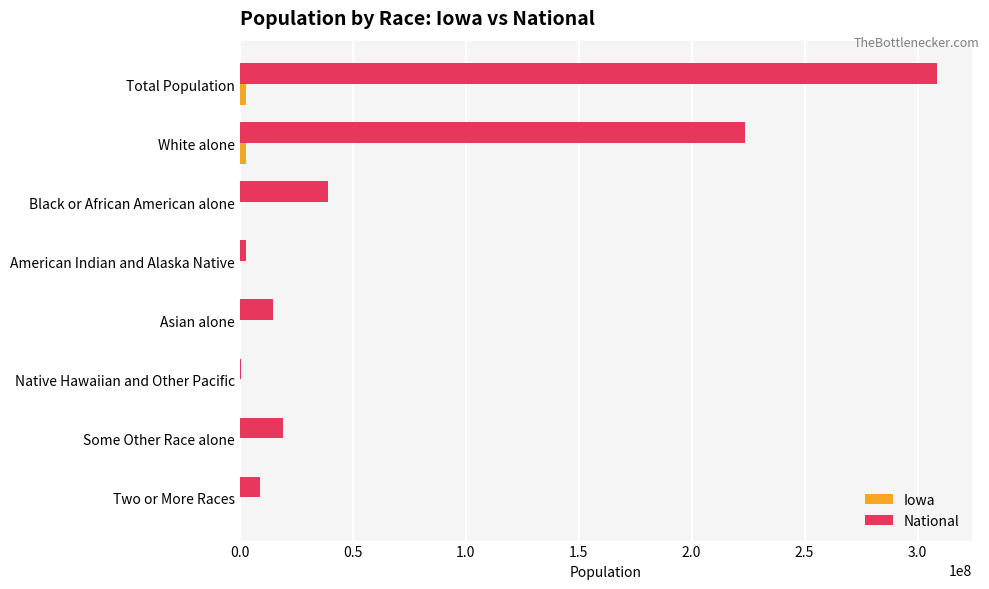

What is the sum of all National values?

617491076